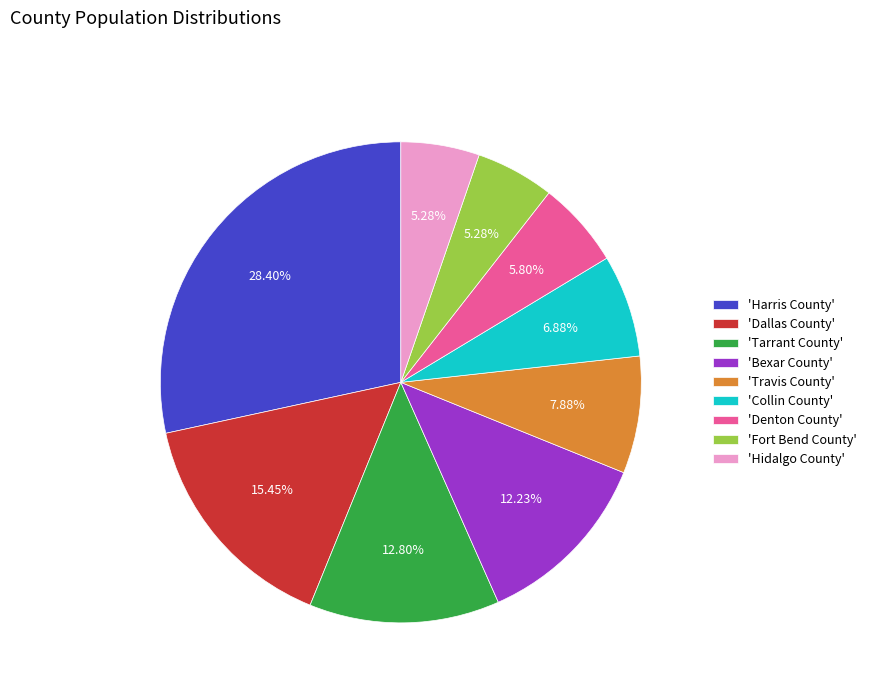

Does any single category account for the majority?

No